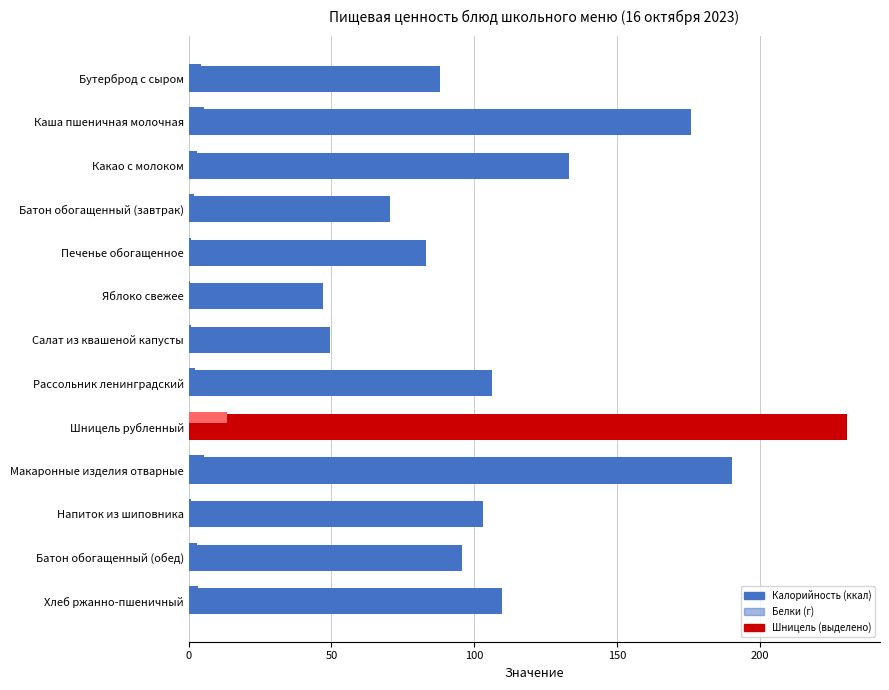

Count the number of categories in the chart.

13